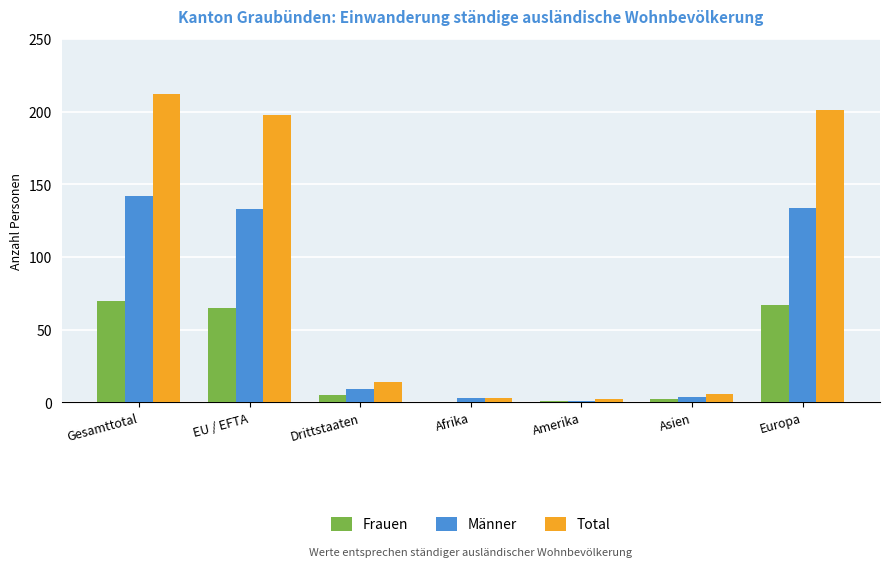

Are the bars horizontal?

No